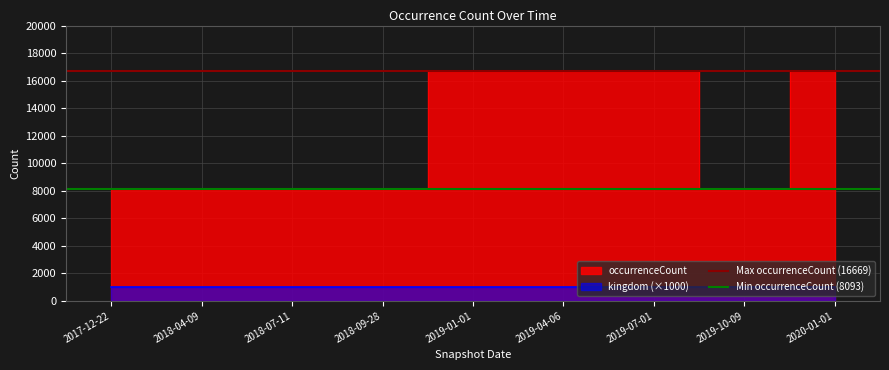

Is it true that Min occurrenceCount (8093) equals 8093 at 2018-04-09?

True